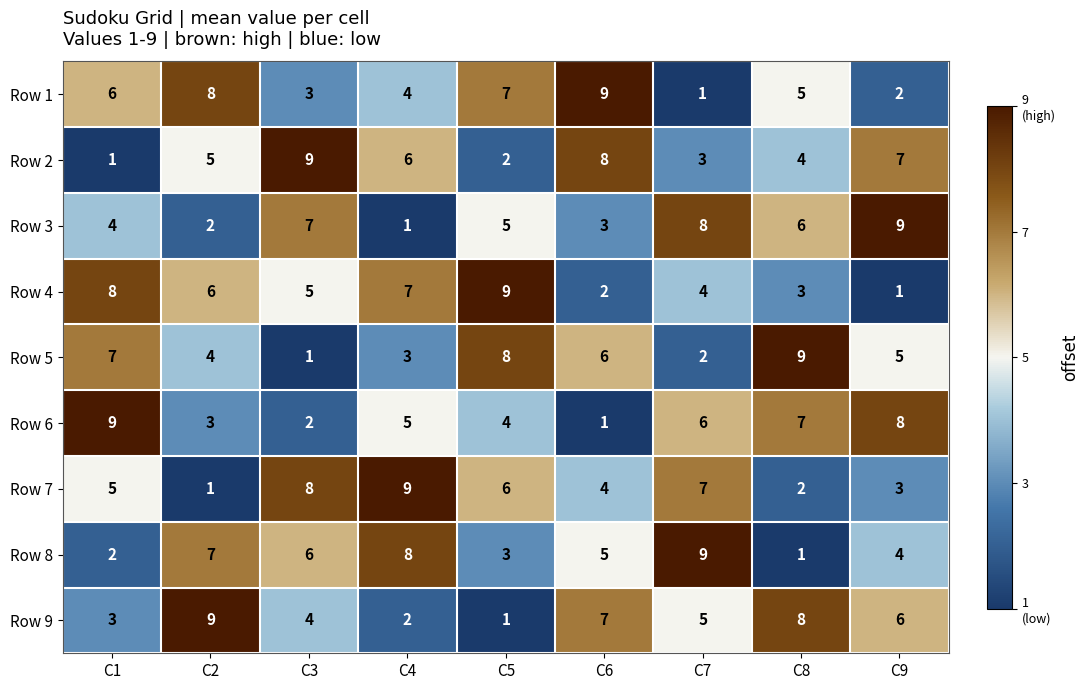

What is the total value across all series at C7?

45